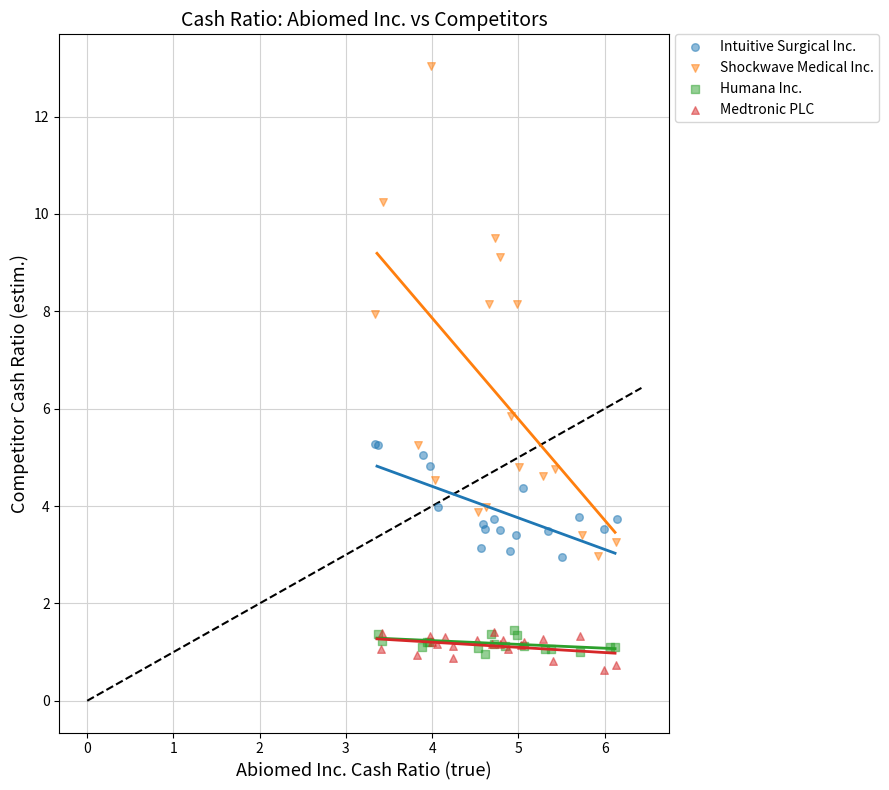

What are all the series names shown in the legend?

Intuitive Surgical Inc., Shockwave Medical Inc., Humana Inc., Medtronic PLC